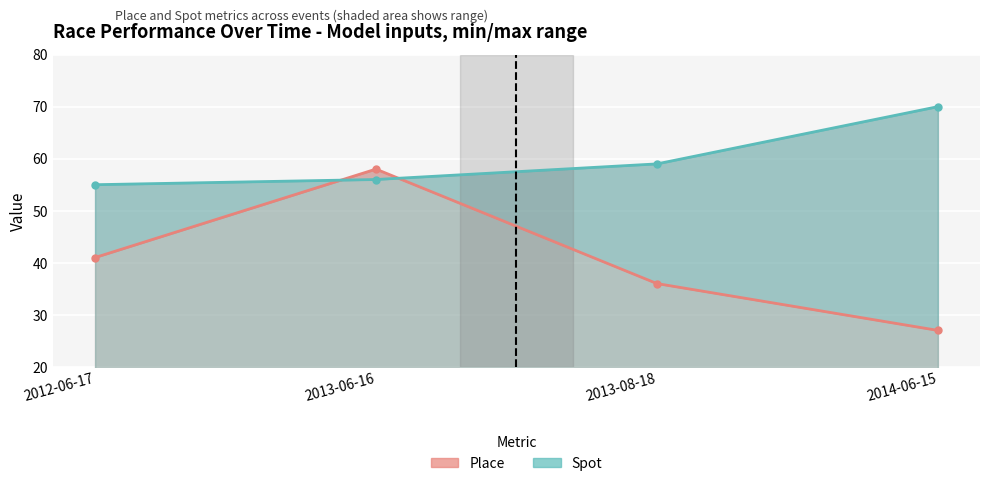

What is the value of the Spot point at the 2nd from the left?

56